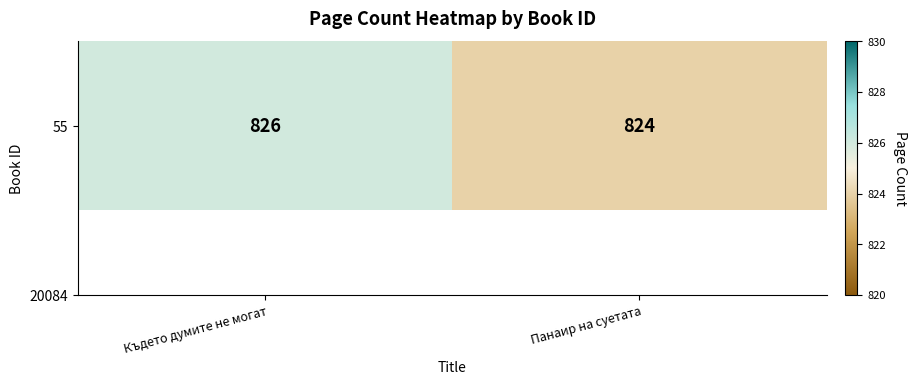

List the labels in order of value, largest first.

Където думите не могат, Панаир на суетата